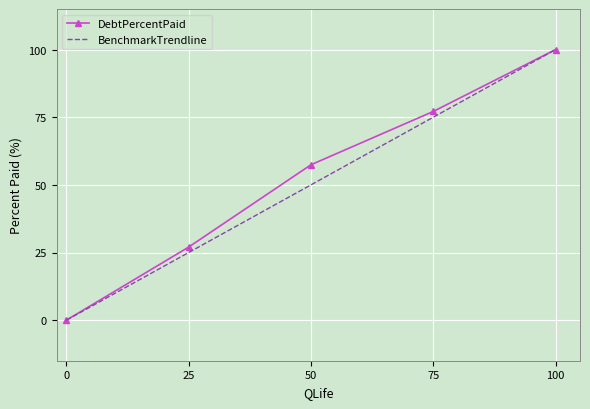

List the labels in order of BenchmarkTrendline value, smallest first.

0, 25, 50, 75, 100